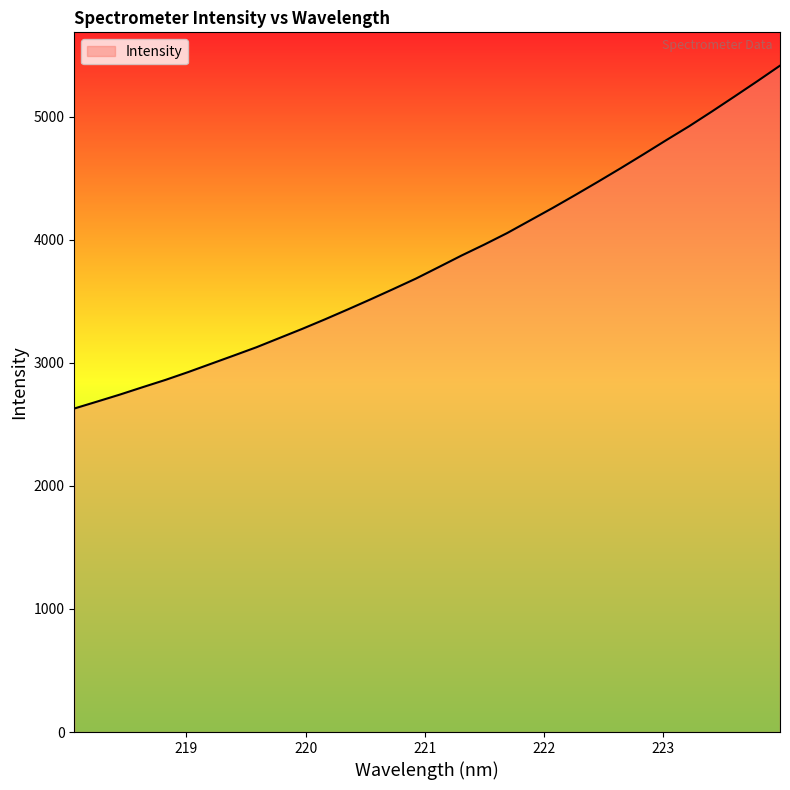

Count the number of values greater than 3778.

16